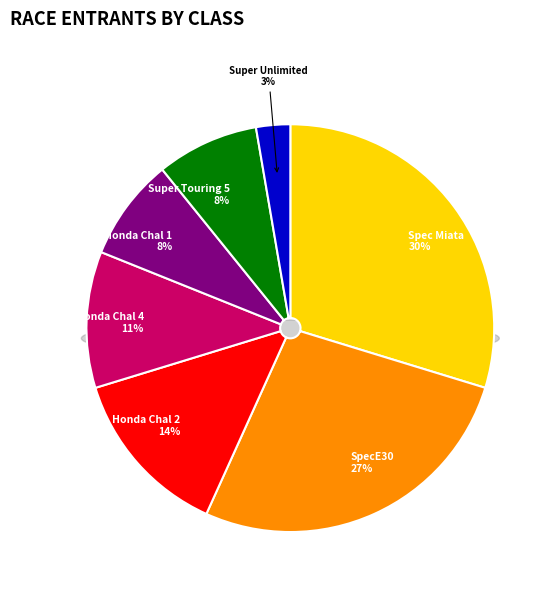

How much of the chart is everything except Super Unlimited?

97.3%